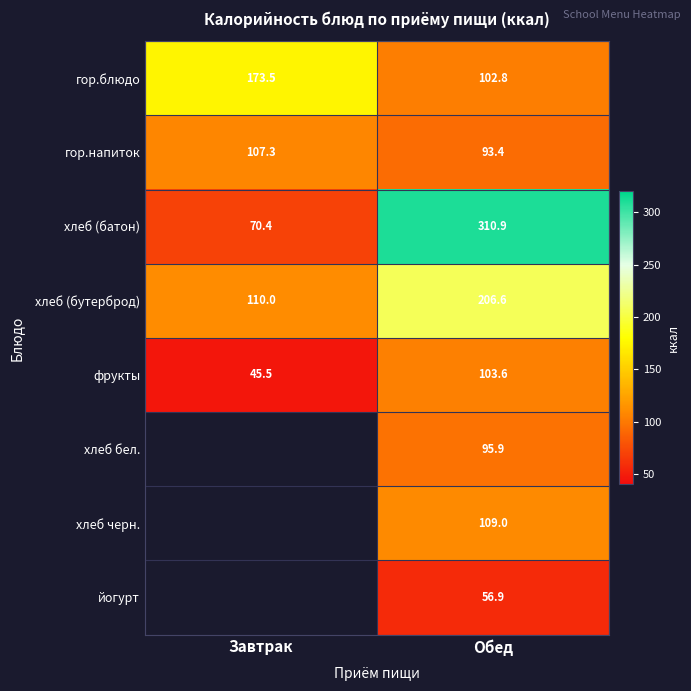

Is the value of гор.блюдо at Обед greater than the value of гор.напиток at Завтрак?

No